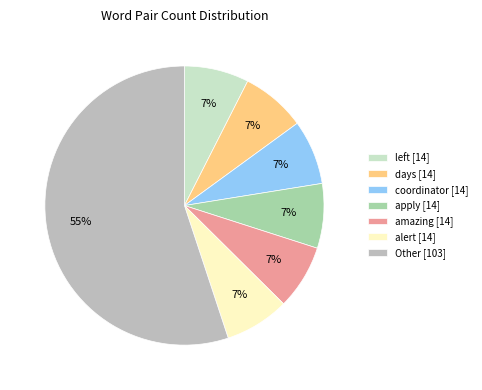

What percentage is the coordinator [14] slice, to the nearest percent?

7%